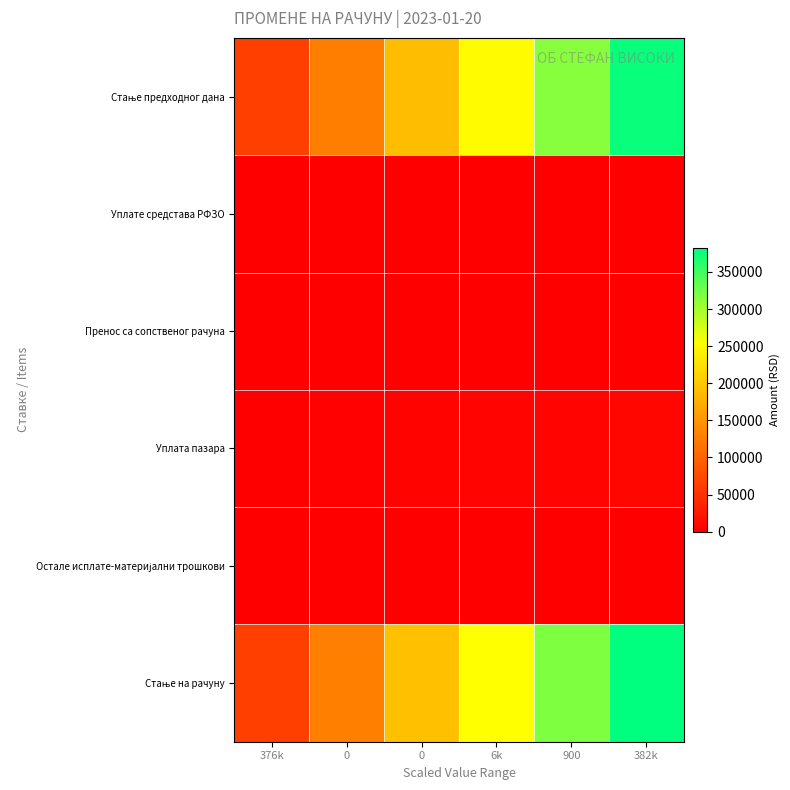

At which category does the chart reach its peak across all series?

382k